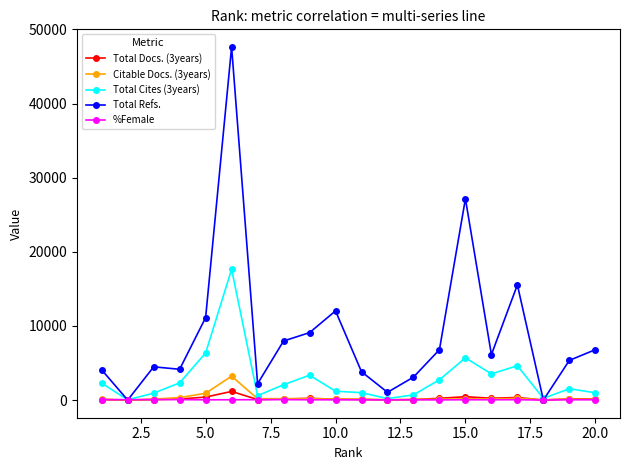

After their last crossing, which series has the higher values: %Female or Total Refs.?

Total Refs.